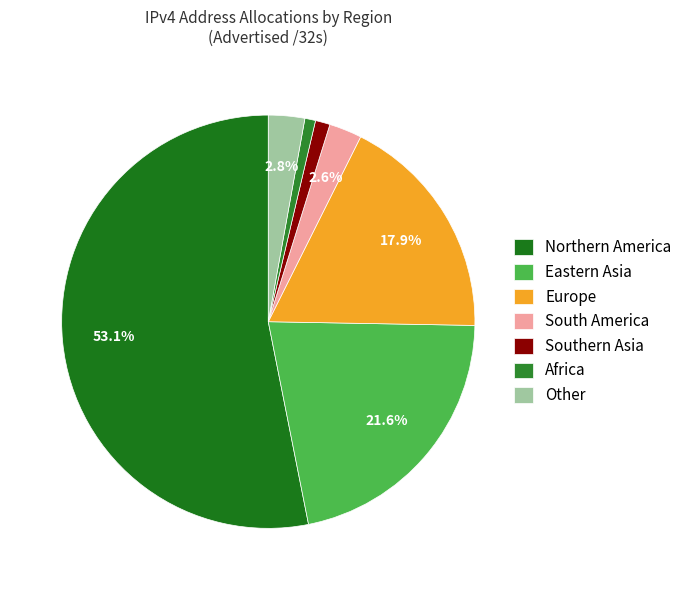

Combined, what portion of the pie is Other and Europe?

20.7%